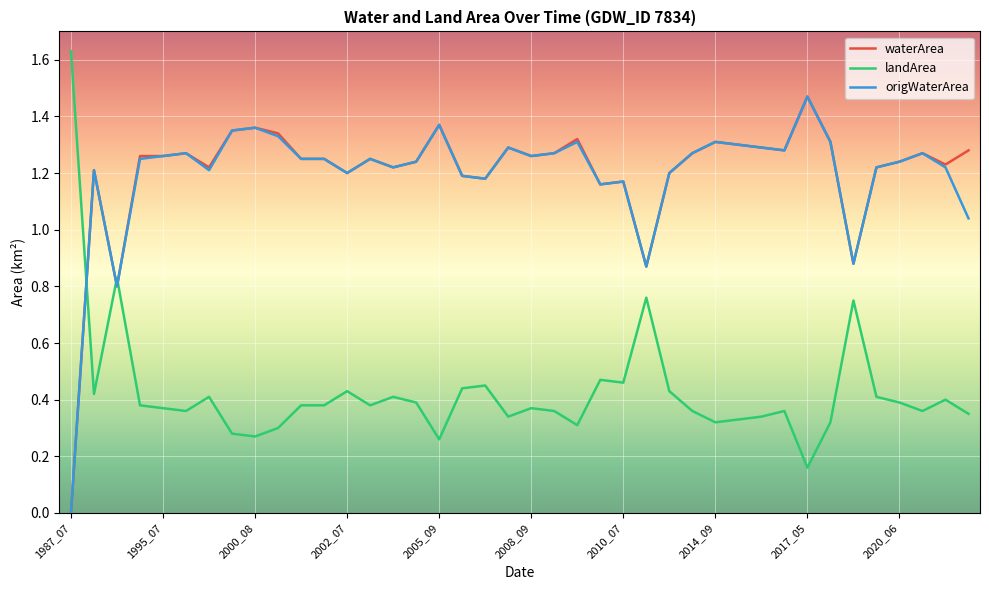

True or false: landArea and origWaterArea cross at least once.

True